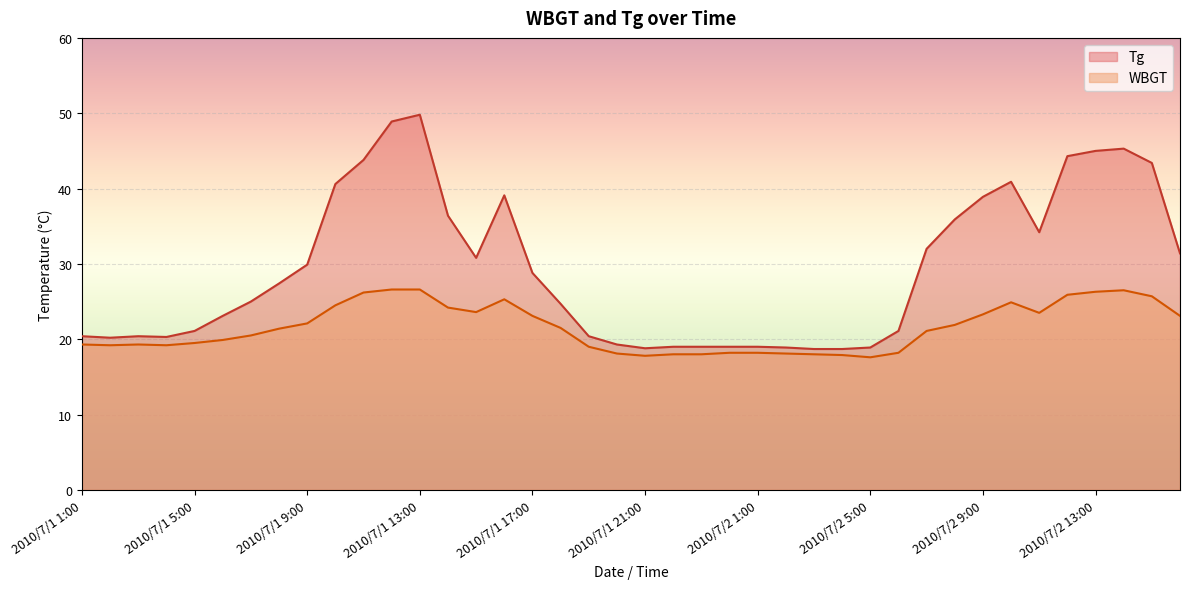

What is the label of the 40th point from the left?

2010/7/2 16:00